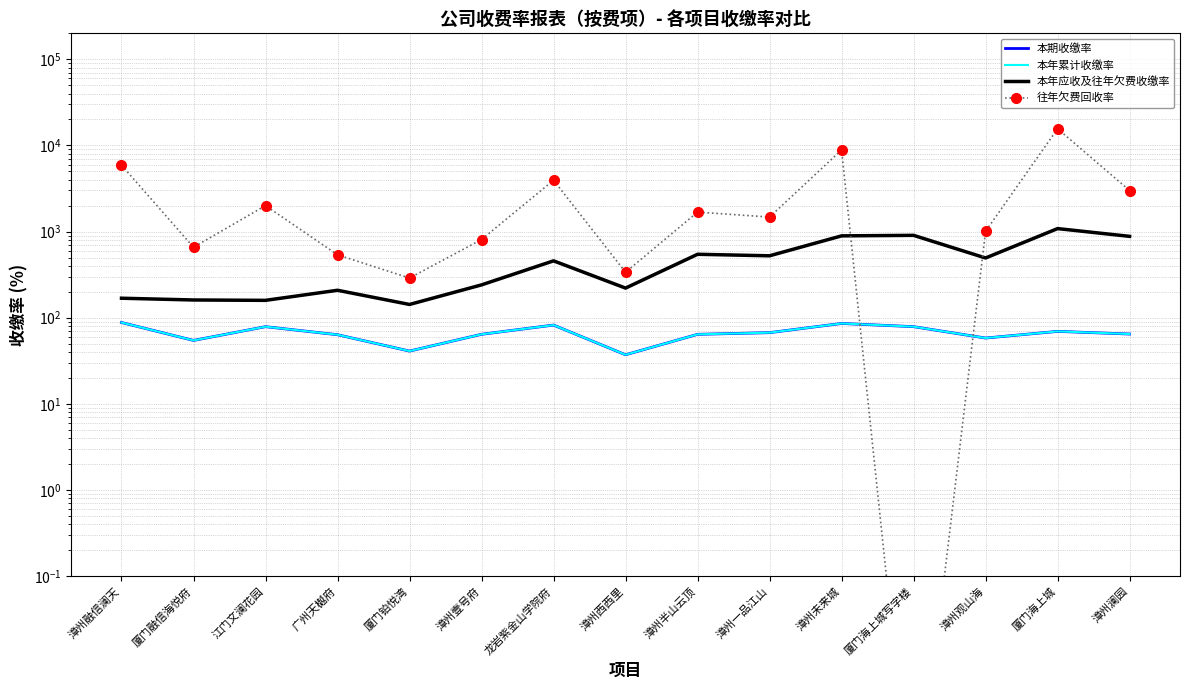

List the series in order of their peak value, lowest first.

本期收缴率, 本年累计收缴率, 本年应收及往年欠费收缴率, 往年欠费回收率